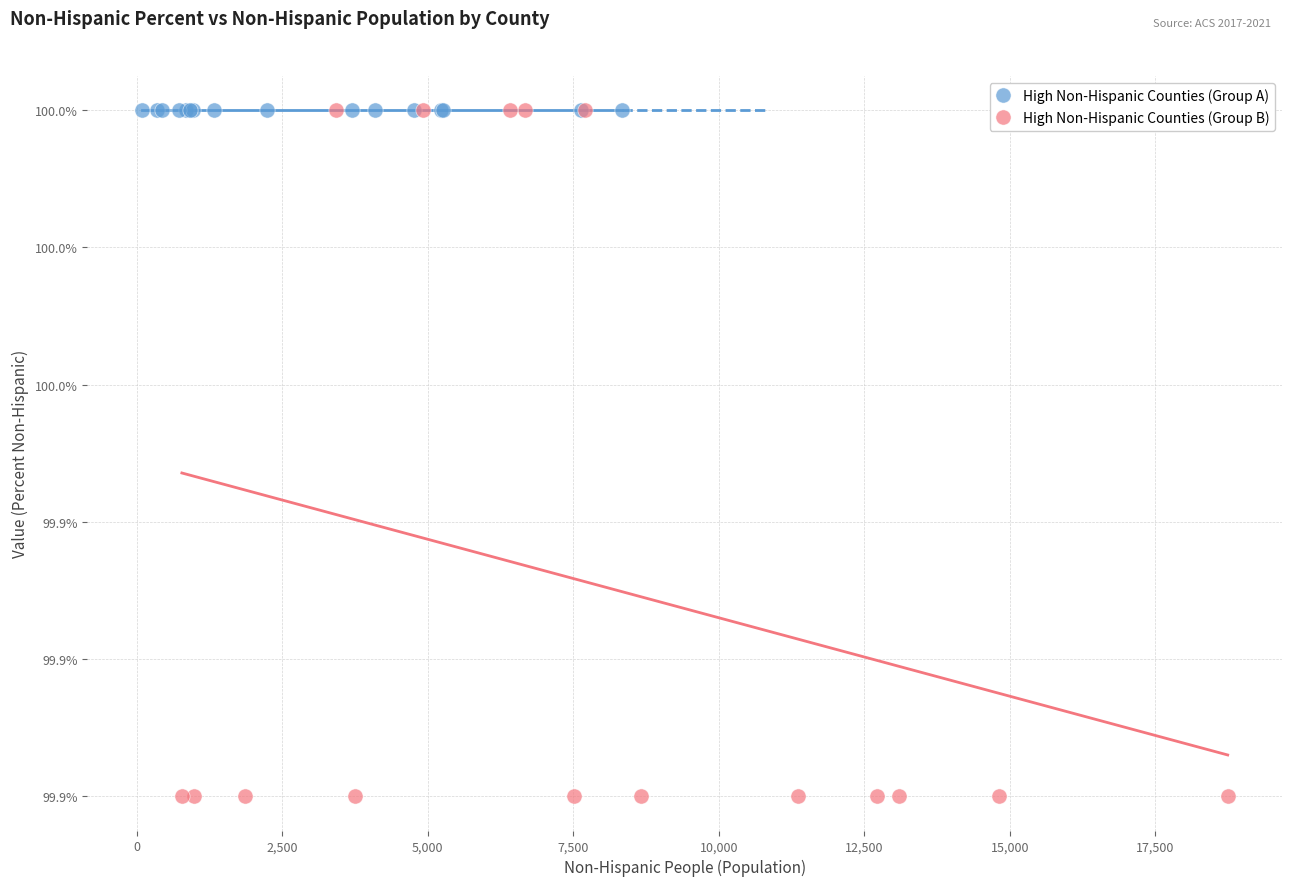

What are all the series names shown in the legend?

High Non-Hispanic Counties (Group A), High Non-Hispanic Counties (Group B)